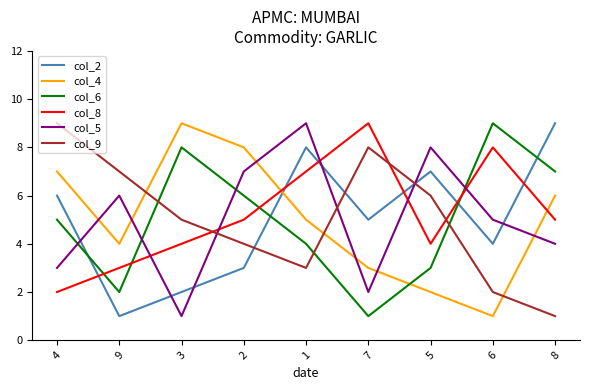

Count the number of categories in the chart.

9